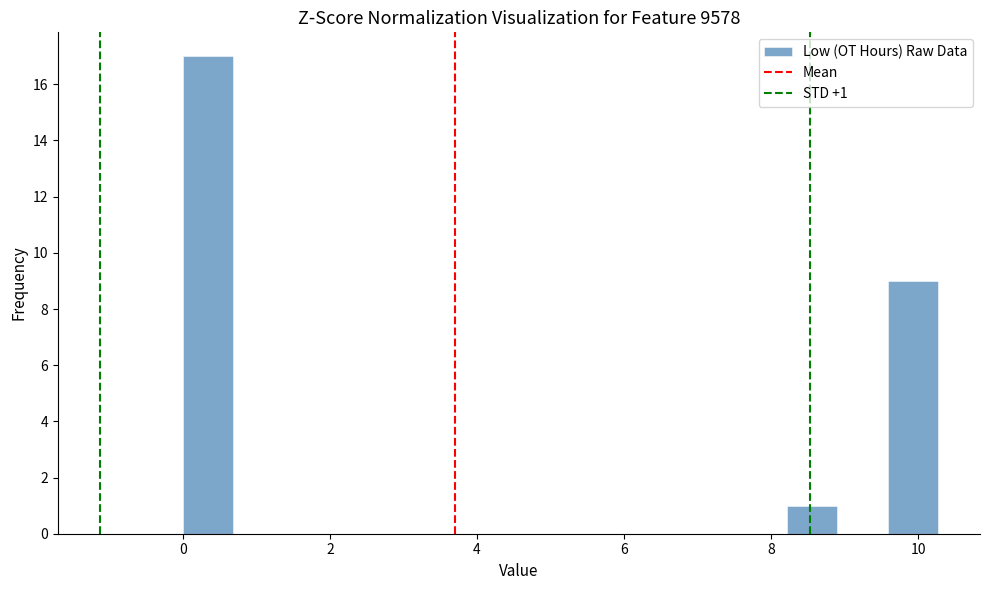

Read against the x-axis, roughly where is the centre of the tallest bar?

0.4